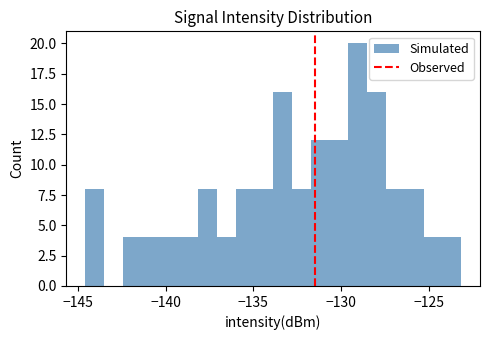

Read against the x-axis, roughly where is the centre of the tallest bar?

-129.0